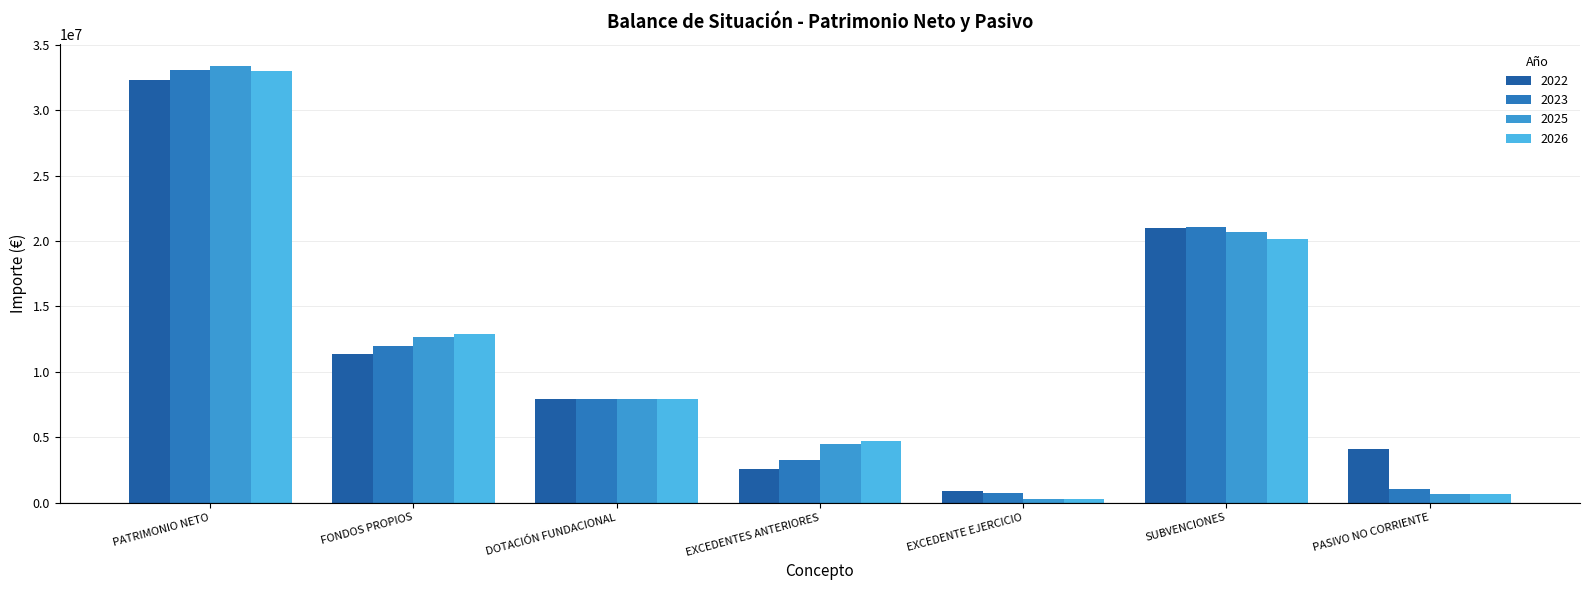

What are all the series names shown in the legend?

2022, 2023, 2025, 2026